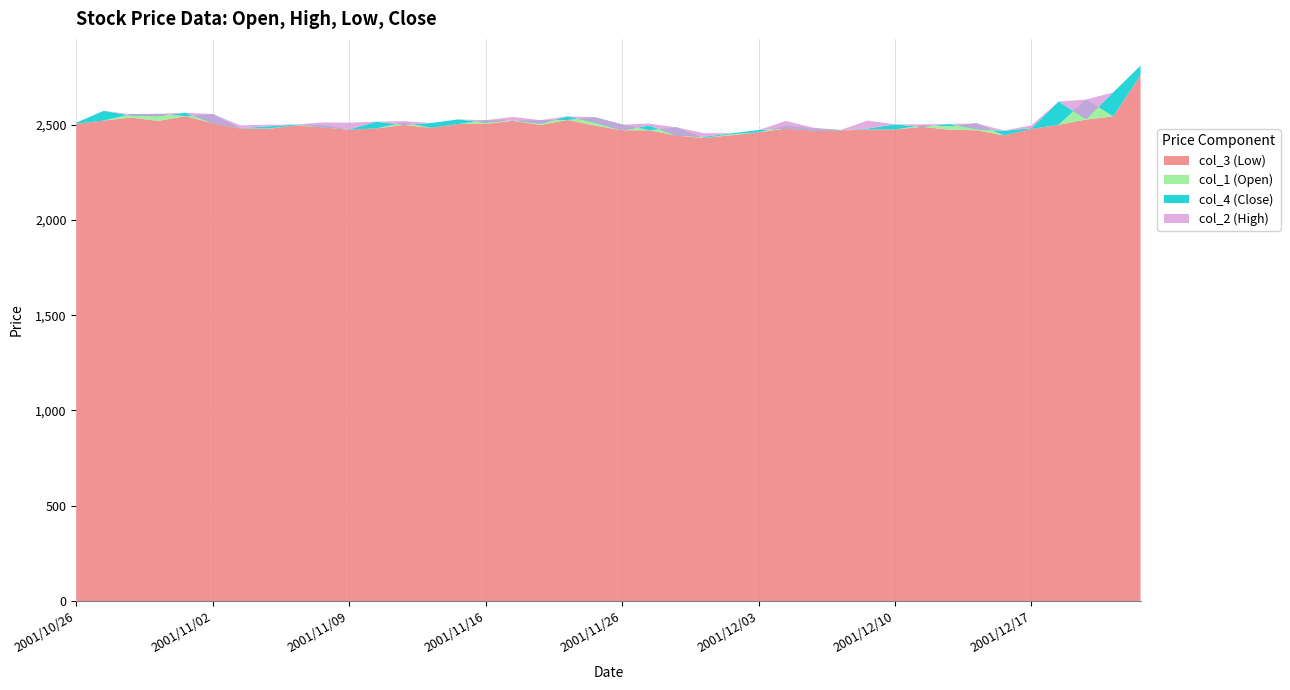

Reading left to right, what are all the values shown in this chart?

col_1: 2001/10/26=2504	2001/10/29=2521	2001/10/30=2554	2001/10/31=2556	2001/11/01=2544	2001/11/02=2555	2001/11/05=2480	2001/11/06=2479	2001/11/07=2495	2001/11/08=2499	2001/11/09=2473	2001/11/12=2480	2001/11/13=2510	2001/11/14=2483	2001/11/15=2503	2001/11/16=2523	2001/11/19=2520	2001/11/20=2523	2001/11/21=2524	2001/11/22=2538	2001/11/26=2500	2001/11/27=2470	2001/11/28=2485	2001/11/29=2430	2001/11/30=2449	2001/12/03=2459	2001/12/04=2494	2001/12/05=2479	2001/12/06=2471	2001/12/07=2474	2001/12/10=2474	2001/12/11=2496	2001/12/12=2491	2001/12/13=2506	2001/12/14=2443	2001/12/17=2477	2001/12/18=2499	2001/12/19=2631	2001/12/20=2543	2001/12/21=2759
col_2: 2001/10/26=2510	2001/10/29=2572	2001/10/30=2554	2001/10/31=2556	2001/11/01=2562	2001/11/02=2555	2001/11/05=2496	2001/11/06=2499	2001/11/07=2500	2001/11/08=2511	2001/11/09=2510	2001/11/12=2515	2001/11/13=2518	2001/11/14=2508	2001/11/15=2527	2001/11/16=2523	2001/11/19=2540	2001/11/20=2523	2001/11/21=2543	2001/11/22=2538	2001/11/26=2500	2001/11/27=2505	2001/11/28=2485	2001/11/29=2455	2001/11/30=2454	2001/12/03=2471	2001/12/04=2519	2001/12/05=2484	2001/12/06=2471	2001/12/07=2521	2001/12/10=2501	2001/12/11=2501	2001/12/12=2503	2001/12/13=2506	2001/12/14=2469	2001/12/17=2496	2001/12/18=2621	2001/12/19=2631	2001/12/20=2669	2001/12/21=2809
col_3: 2001/10/26=2504	2001/10/29=2521	2001/10/30=2537	2001/10/31=2519	2001/11/01=2544	2001/11/02=2507	2001/11/05=2480	2001/11/06=2477	2001/11/07=2495	2001/11/08=2486	2001/11/09=2473	2001/11/12=2480	2001/11/13=2498	2001/11/14=2483	2001/11/15=2503	2001/11/16=2503	2001/11/19=2520	2001/11/20=2498	2001/11/21=2524	2001/11/22=2495	2001/11/26=2470	2001/11/27=2470	2001/11/28=2442	2001/11/29=2430	2001/11/30=2444	2001/12/03=2459	2001/12/04=2479	2001/12/05=2469	2001/12/06=2469	2001/12/07=2474	2001/12/10=2474	2001/12/11=2488	2001/12/12=2473	2001/12/13=2470	2001/12/14=2443	2001/12/17=2477	2001/12/18=2499	2001/12/19=2526	2001/12/20=2543	2001/12/21=2759
col_4: 2001/10/26=2510	2001/10/29=2572	2001/10/30=2547	2001/10/31=2544	2001/11/01=2562	2001/11/02=2507	2001/11/05=2481	2001/11/06=2490	2001/11/07=2500	2001/11/08=2486	2001/11/09=2475	2001/11/12=2515	2001/11/13=2498	2001/11/14=2508	2001/11/15=2527	2001/11/16=2510	2001/11/19=2523	2001/11/20=2504	2001/11/21=2543	2001/11/22=2510	2001/11/26=2470	2001/11/27=2495	2001/11/28=2442	2001/11/29=2436	2001/11/30=2454	2001/12/03=2471	2001/12/04=2479	2001/12/05=2469	2001/12/06=2469	2001/12/07=2479	2001/12/10=2501	2001/12/11=2488	2001/12/12=2503	2001/12/13=2476	2001/12/14=2467	2001/12/17=2481	2001/12/18=2621	2001/12/19=2529	2001/12/20=2669	2001/12/21=2809